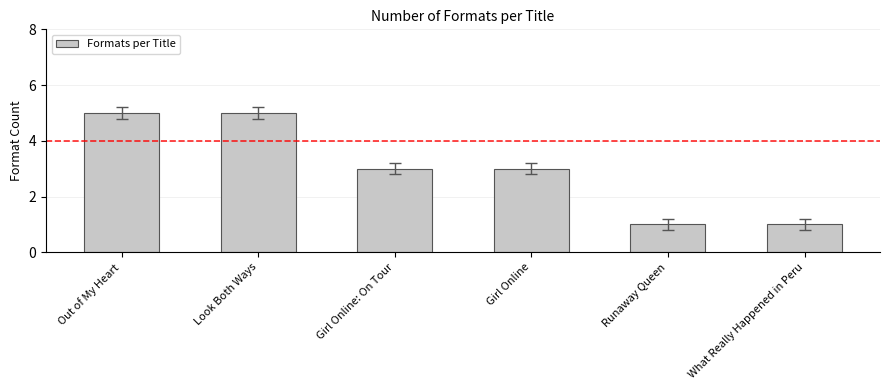

What is the average value?

3